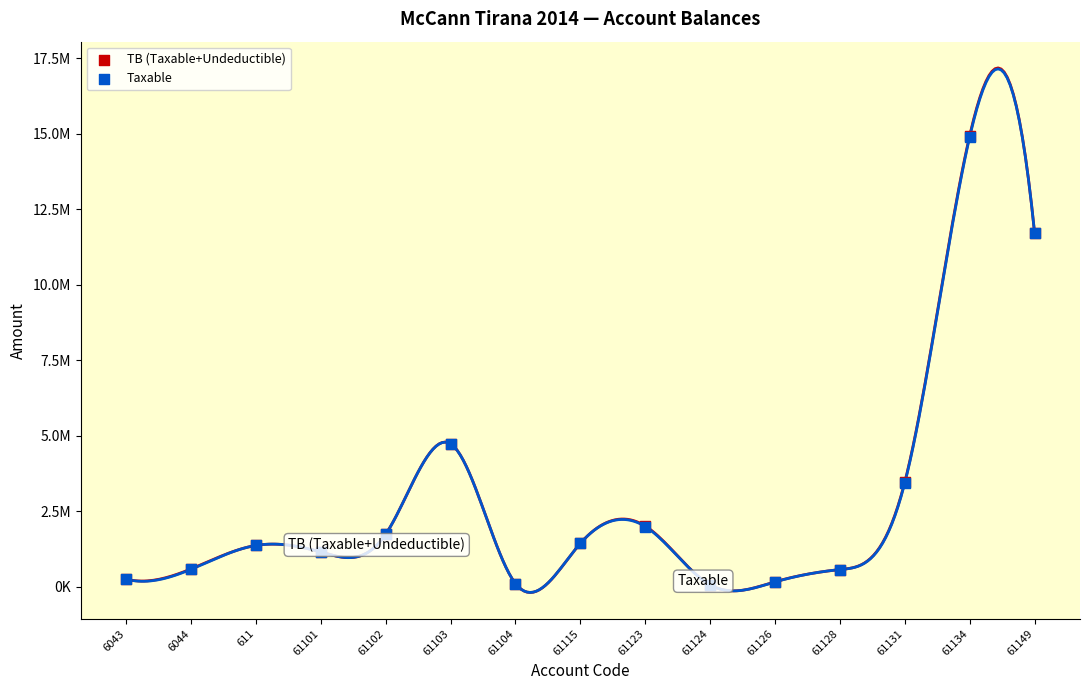

Which series reaches the minimum Y coordinate?

TB (Taxable+Undeductible)